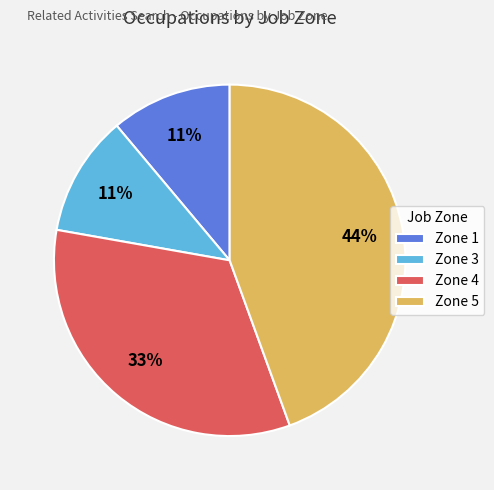

What percentage is the Zone 1 slice, to the nearest percent?

11%